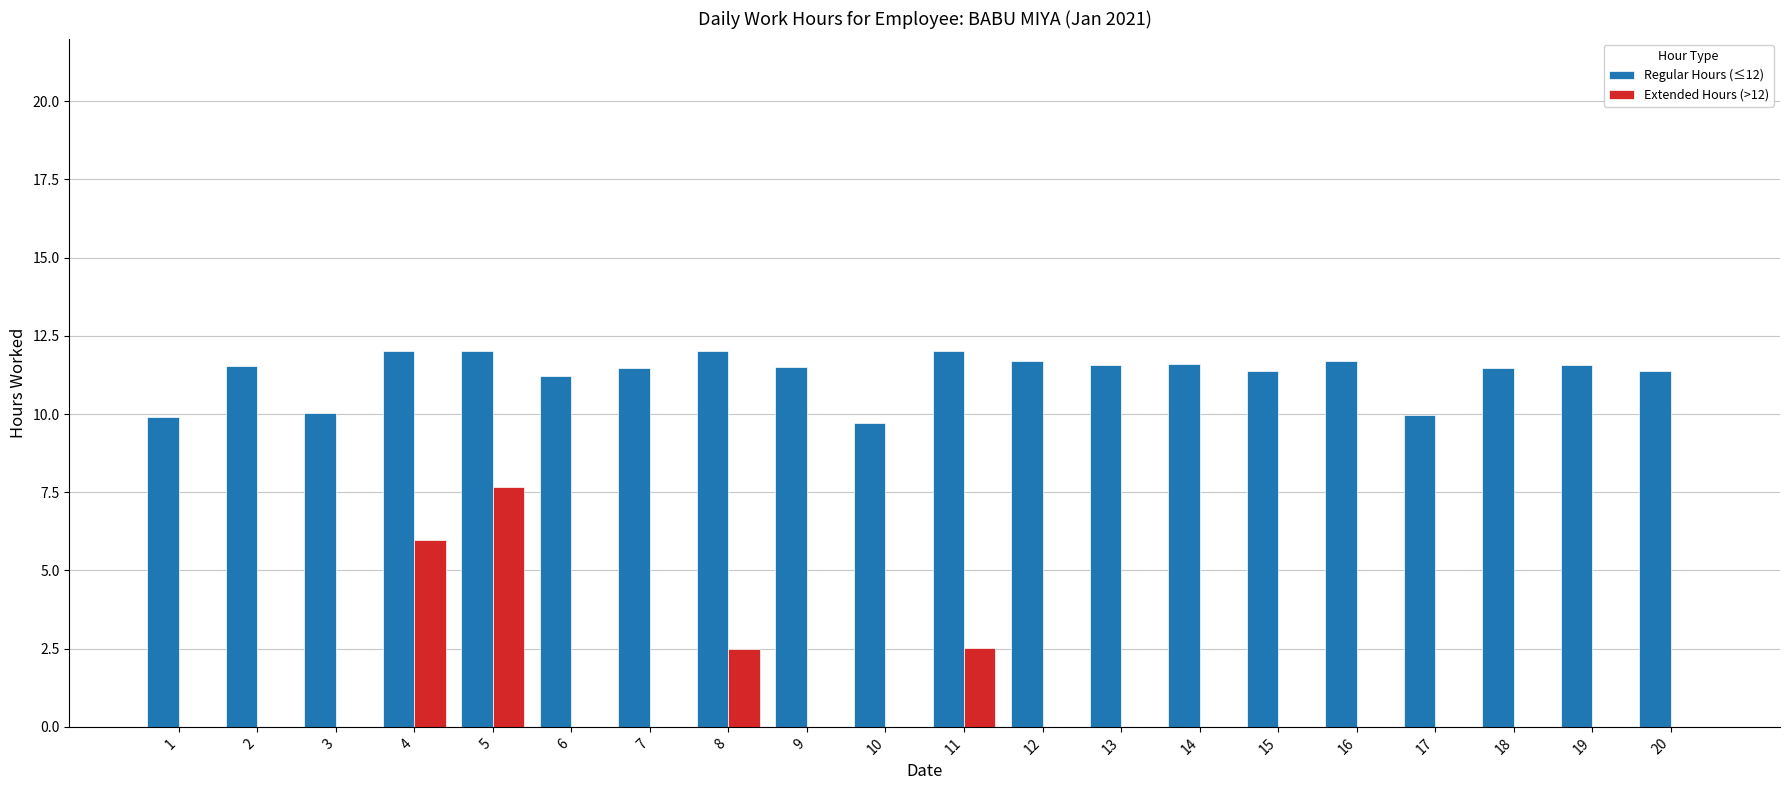

What is the sum of all Extended Hours (>12) values?

18.6